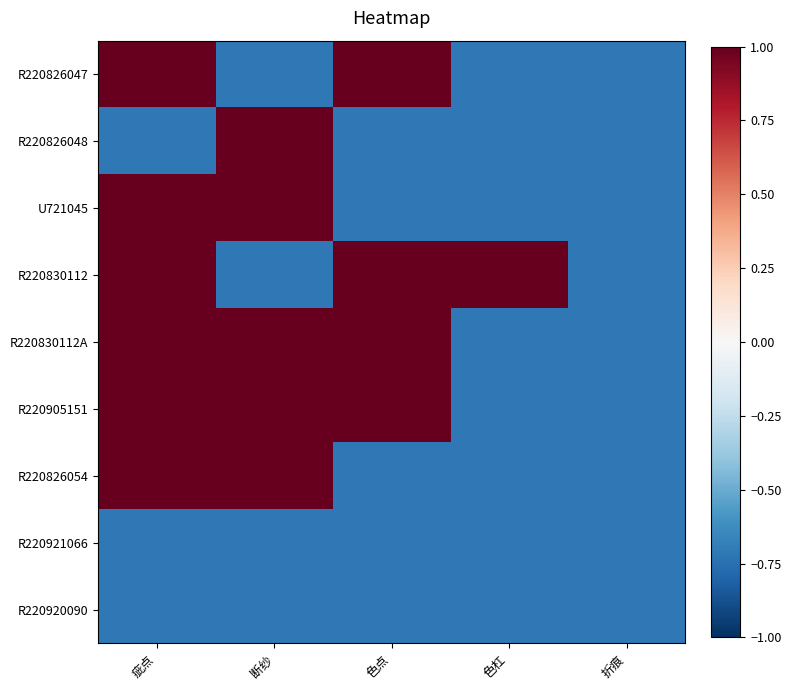

Which has a higher value, 折痕 or 断纱?

折痕